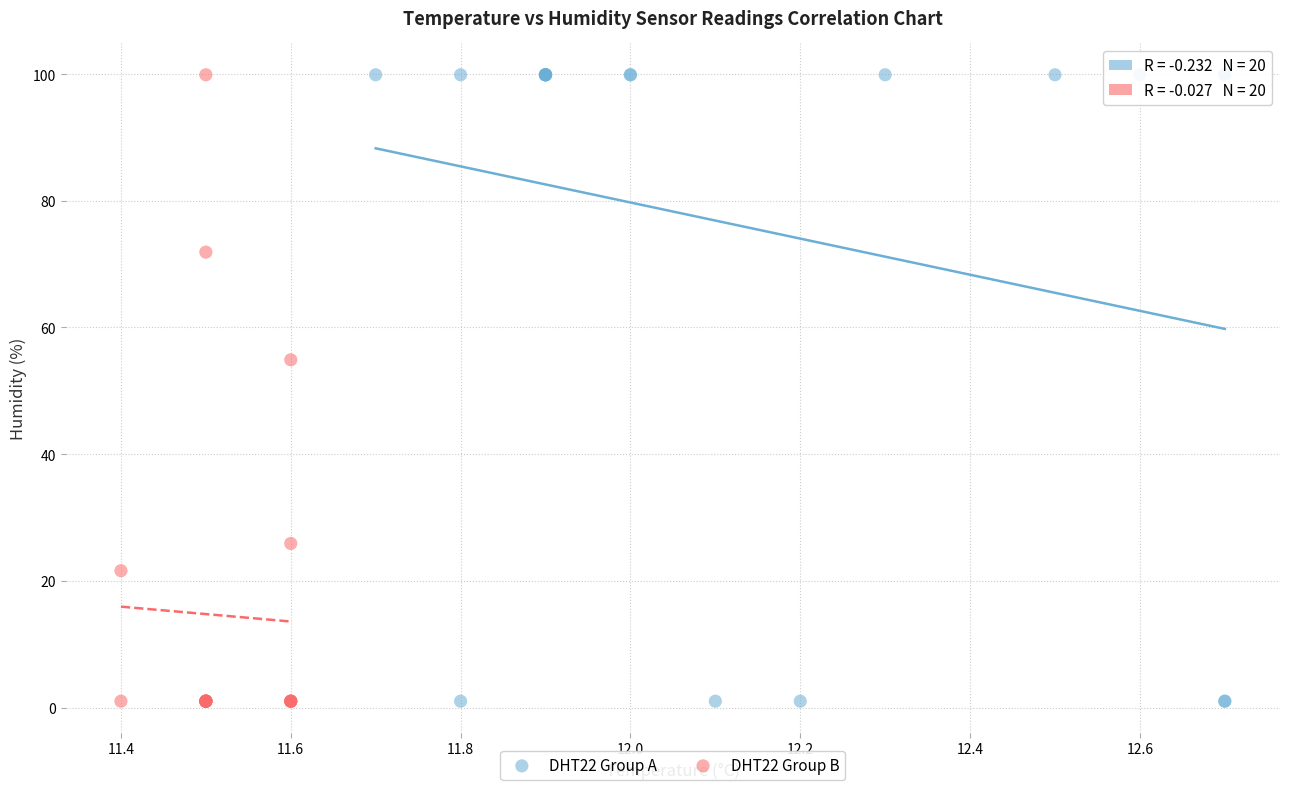

What are all the series names shown in the legend?

DHT22 Group A, DHT22 Group B